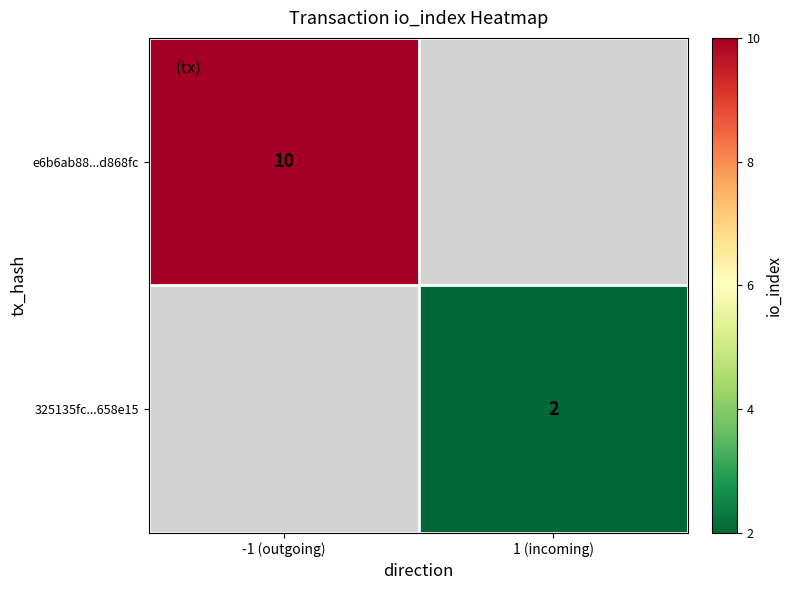

How many data points does each series have?

2